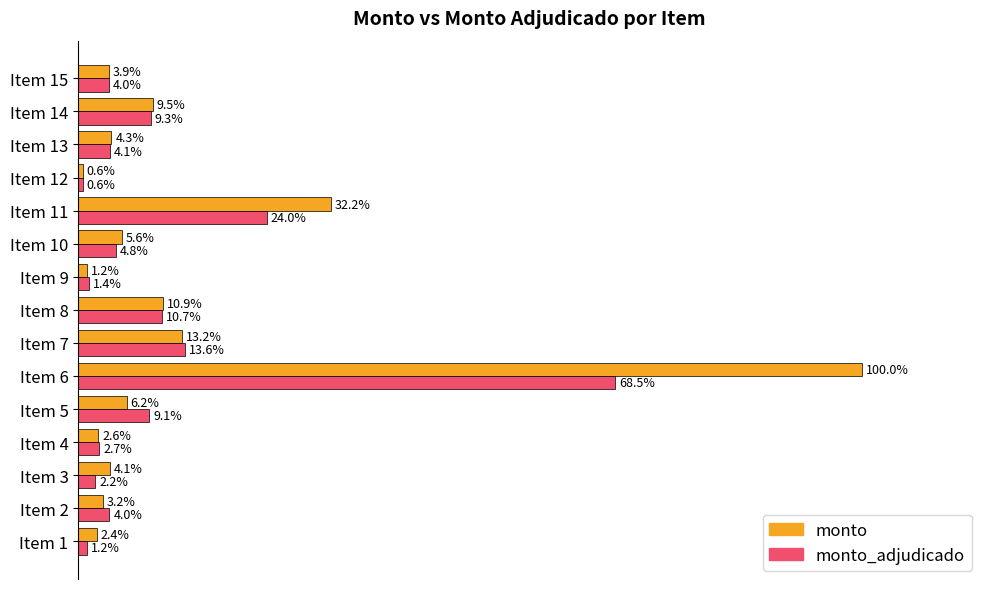

Which series has the largest total across all categories?

monto